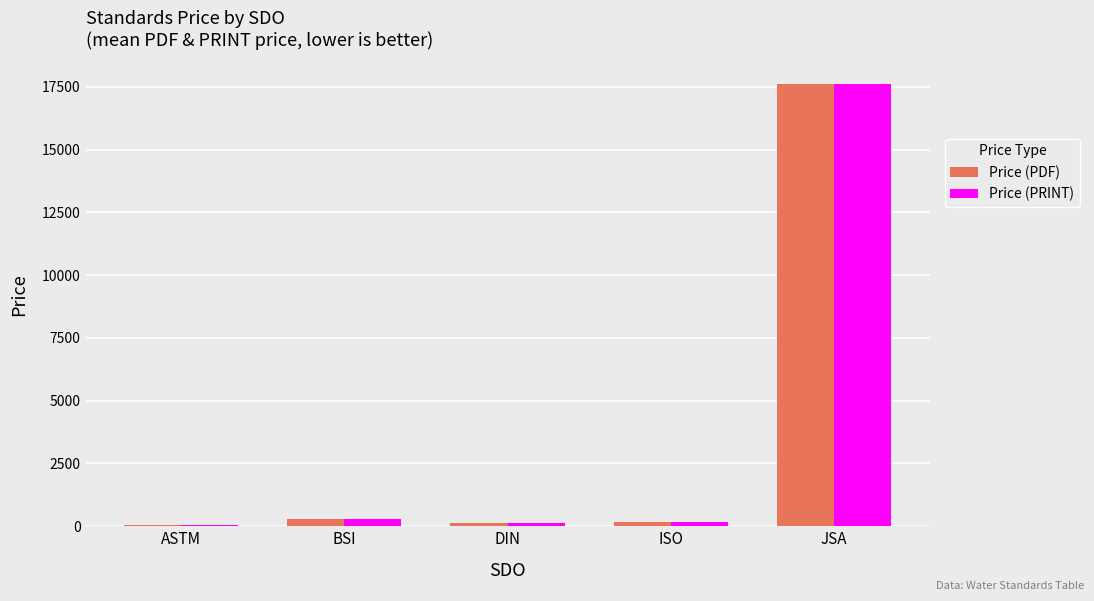

How many data points in Price (PRINT) are less than 152?

2